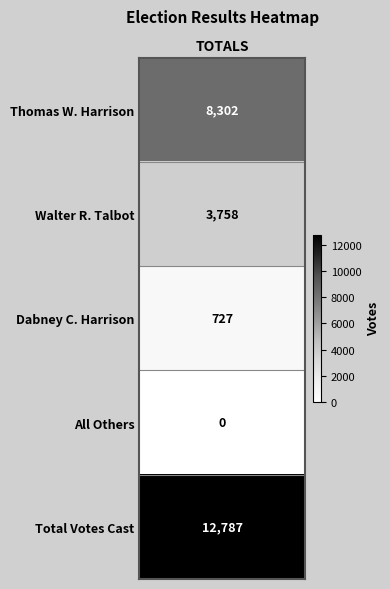

What is the difference between the values at 4 and 0?

4485